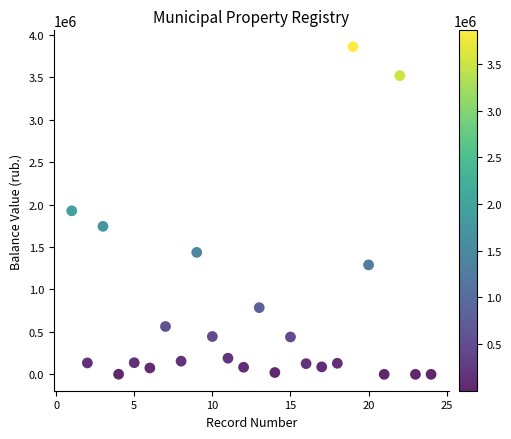

What is the range of Y values (max minus min)?

3860237.2